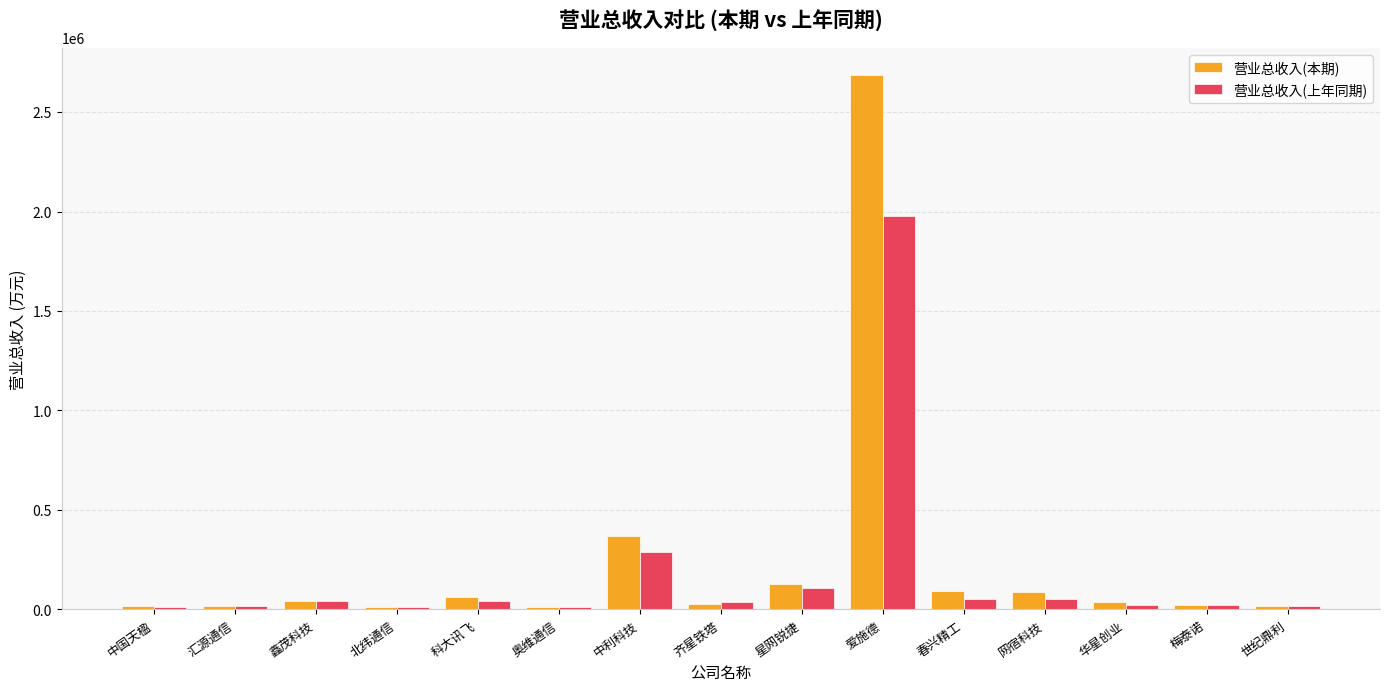

What position from the right is 汇源通信?

14